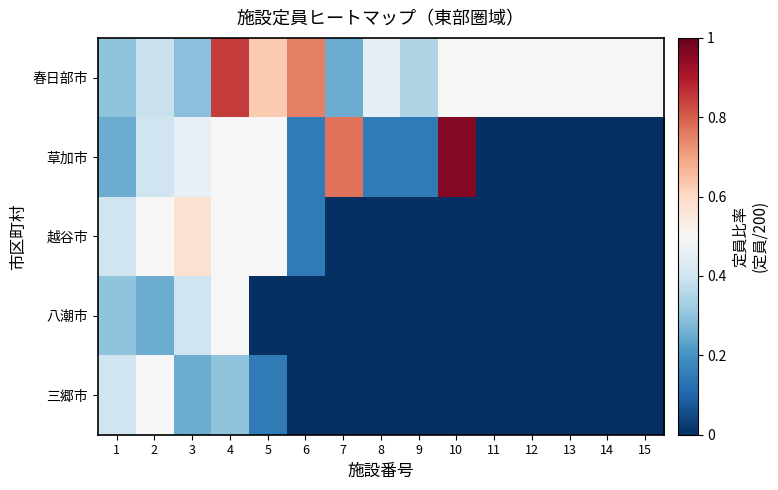

At which category is the sum across all series the highest?

4